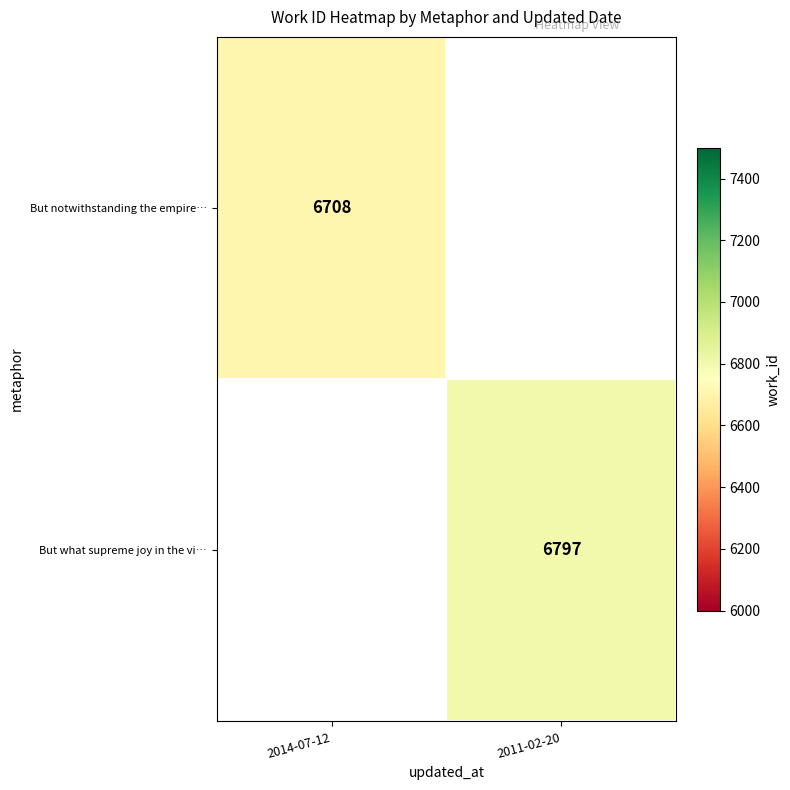

The But what supreme joy in the vi… series shows 6797 at 2011-02-20. True or false?

True